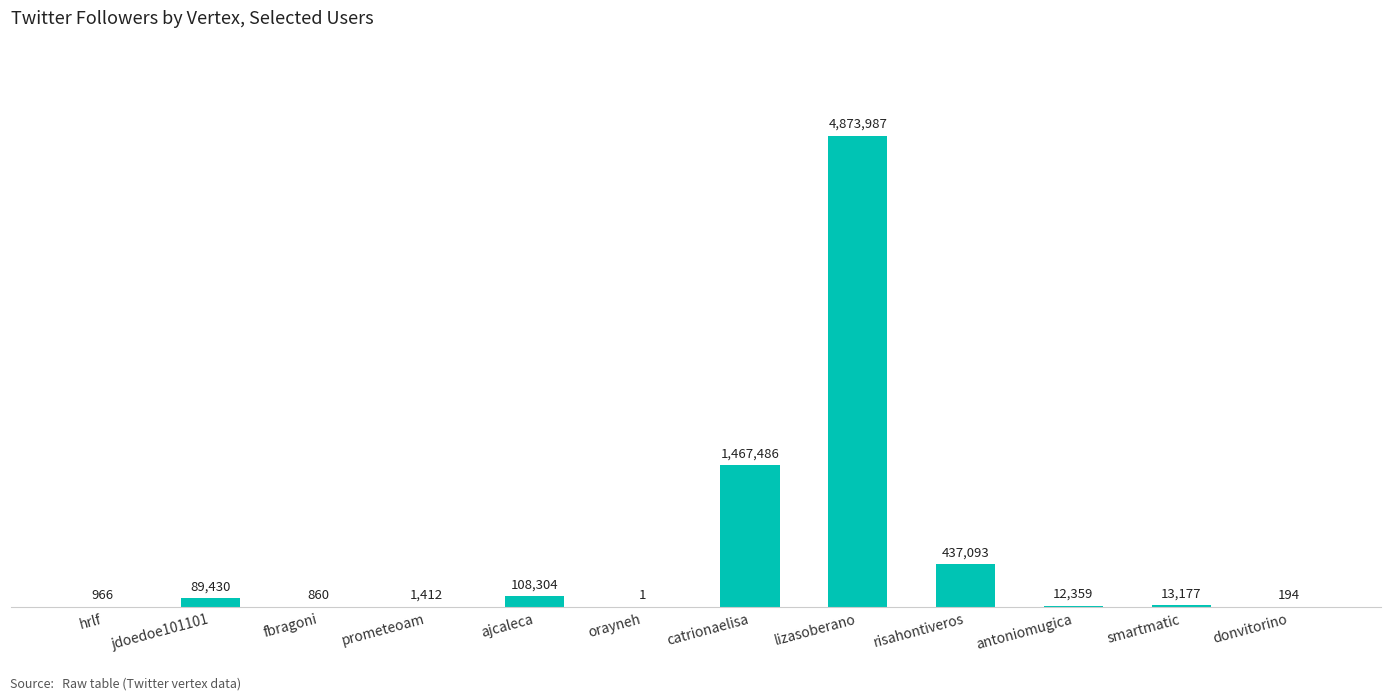

How many data points are above 13177?

5